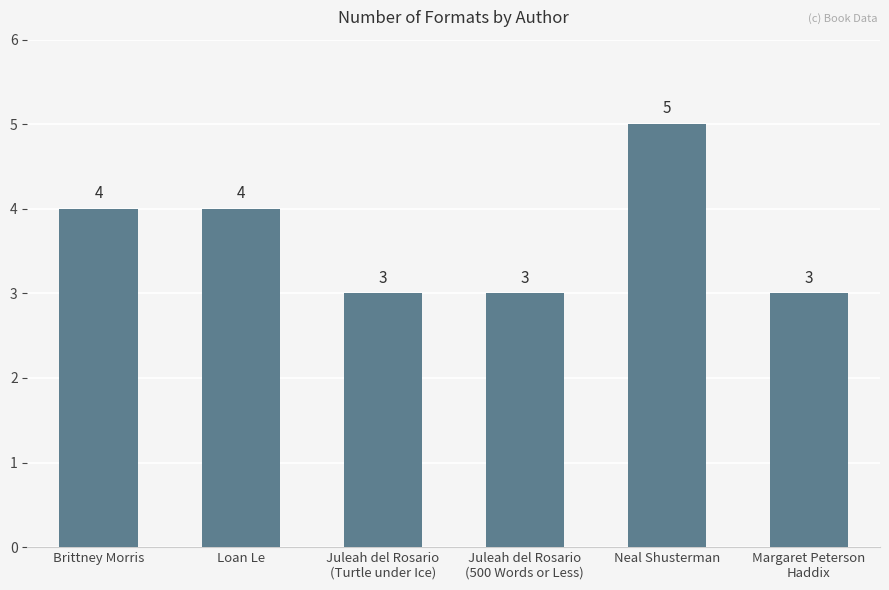

The chart shows a value of 4 at Brittney Morris. True or false?

True